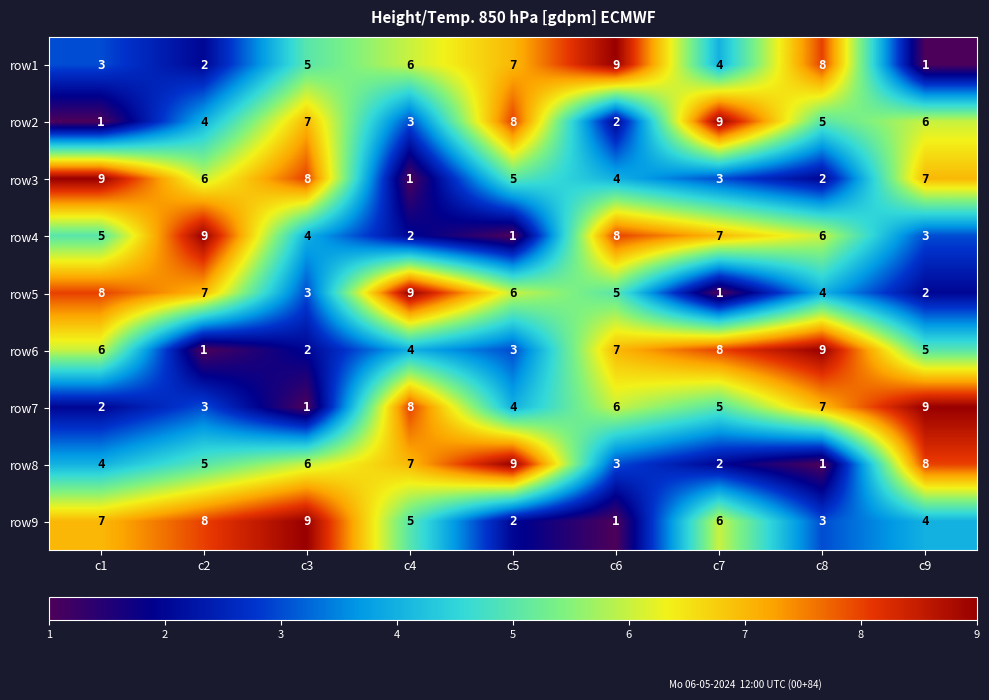

The row1 series shows 3 at c1. True or false?

True